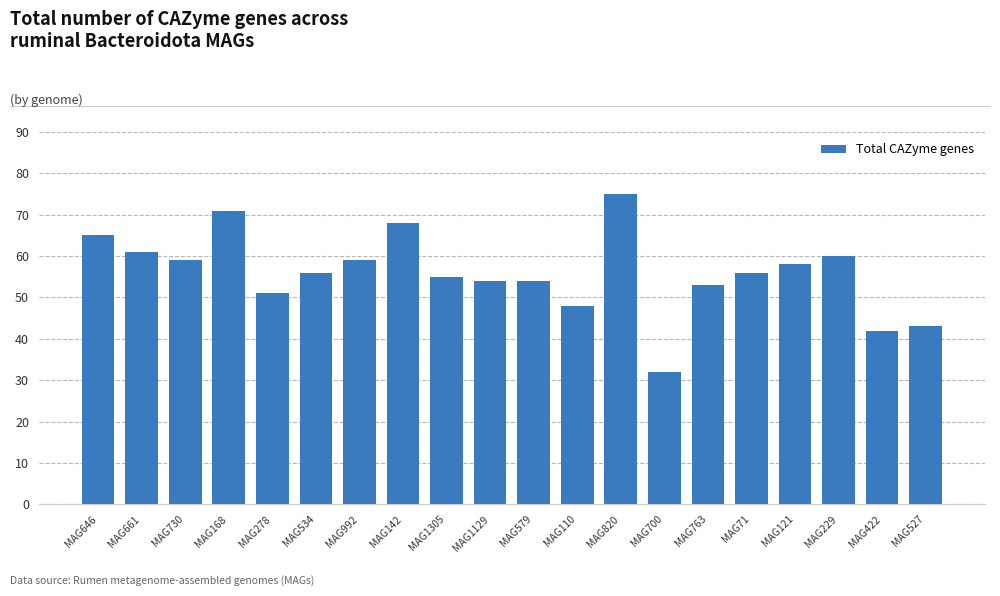

What is the value of the 5th bar from the left?

51